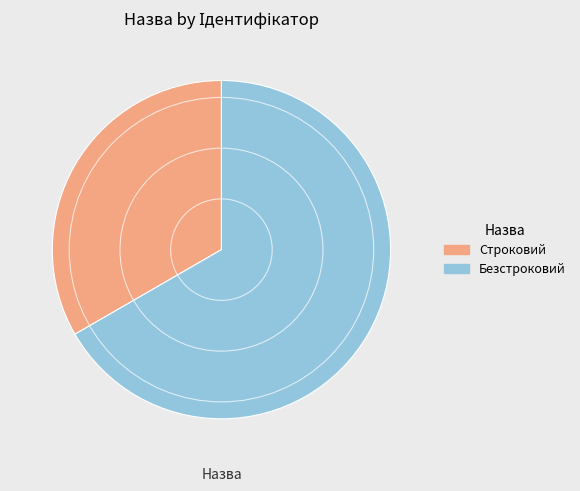

The Строковий slice represents 46% of the pie. True or false?

False